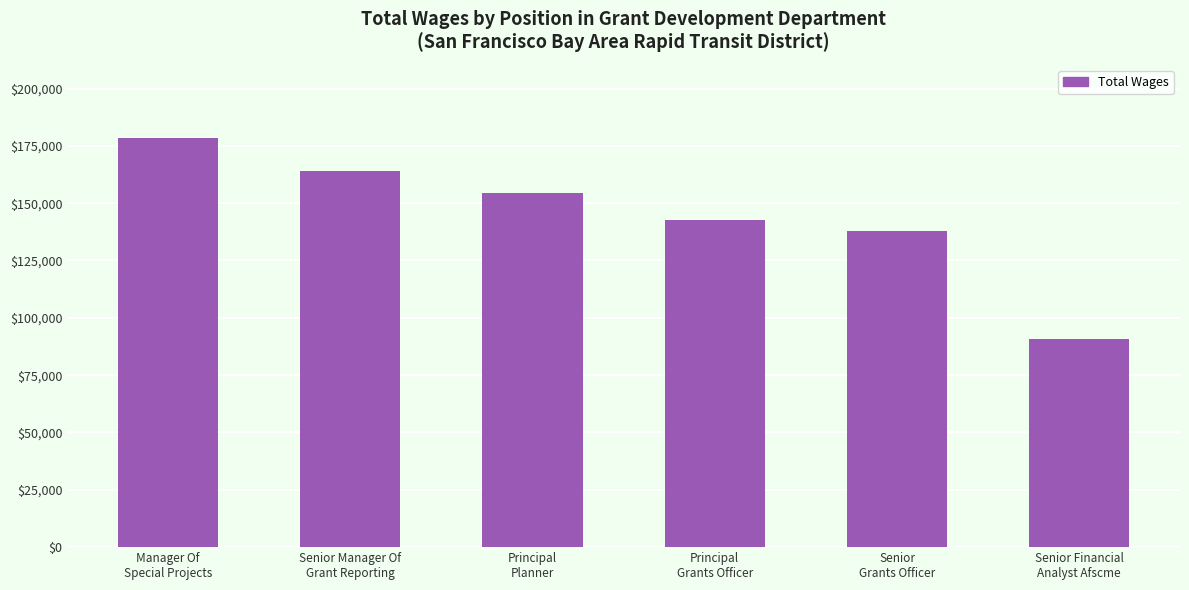

What is the maximum value shown in the chart?

178252